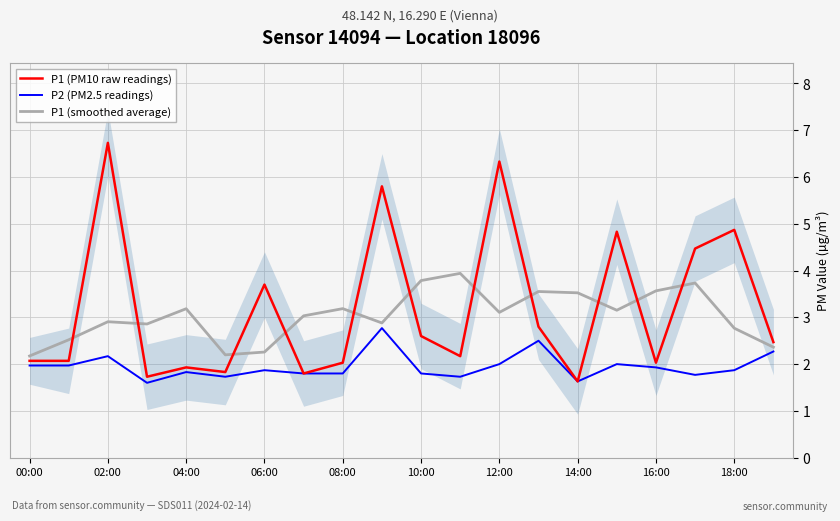

The P1 (smoothed average) series shows 2.9 at 02:00. True or false?

True